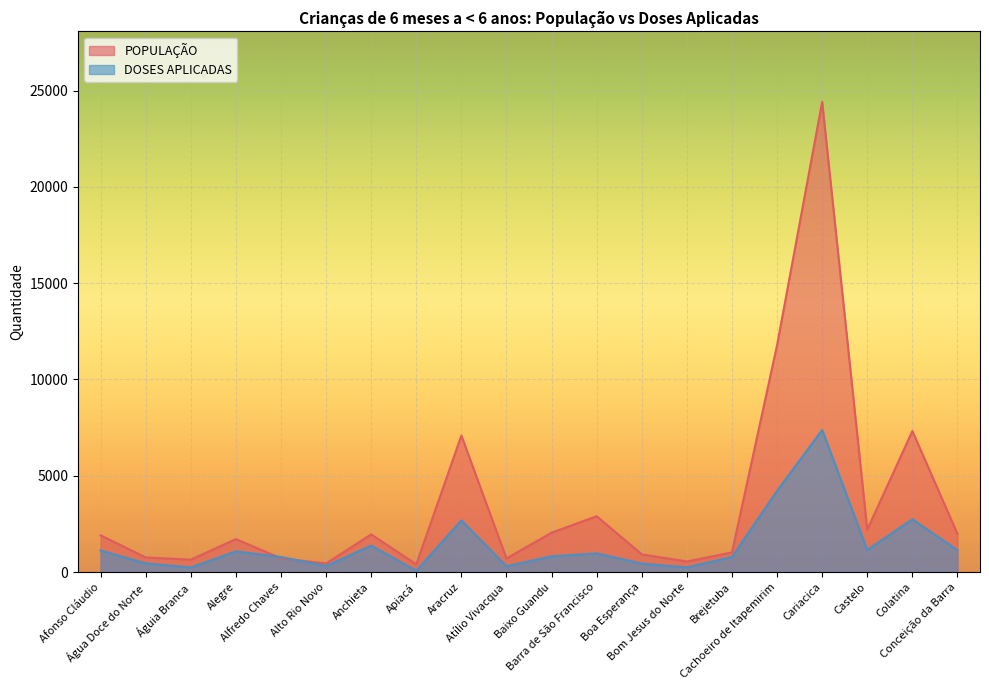

What is the greatest value displayed?

24414